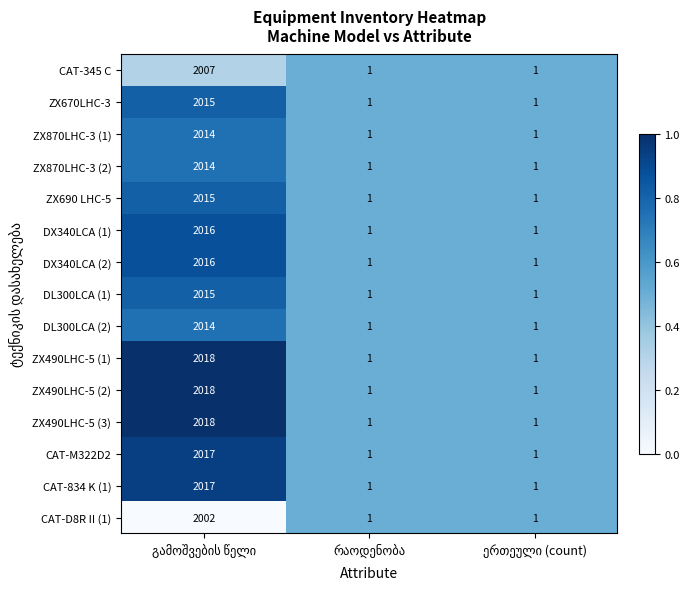

What is the greatest value displayed?

2018